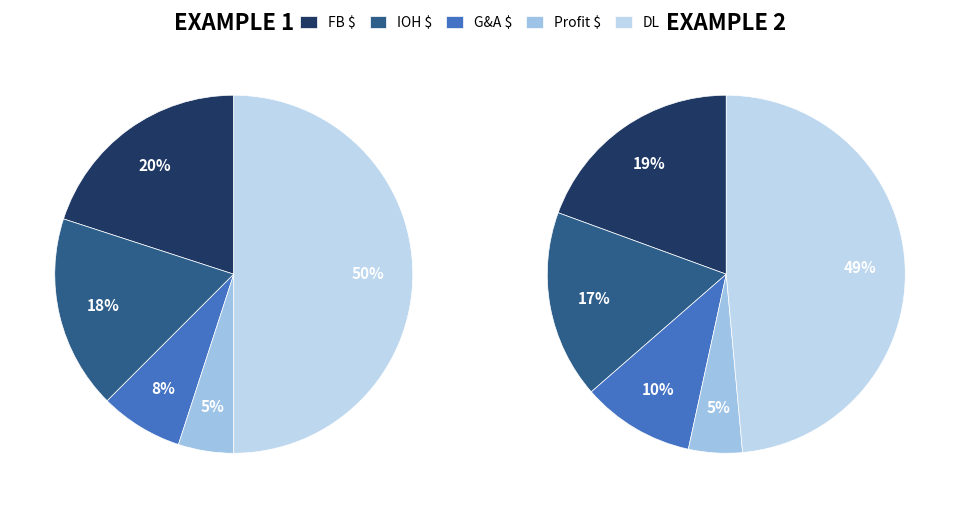

How many segments does this pie chart have?

5